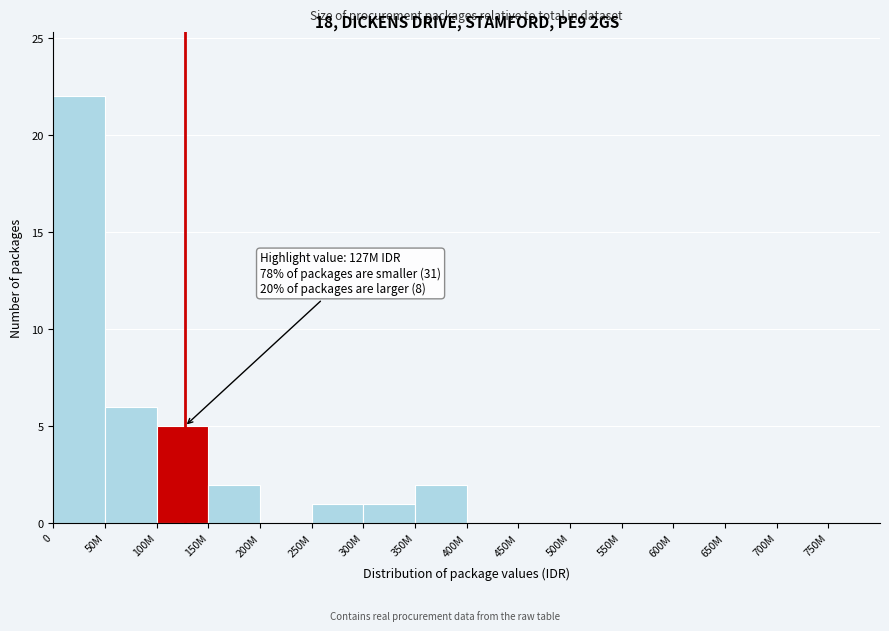

True or false: the data shows 1 at 300M.

True